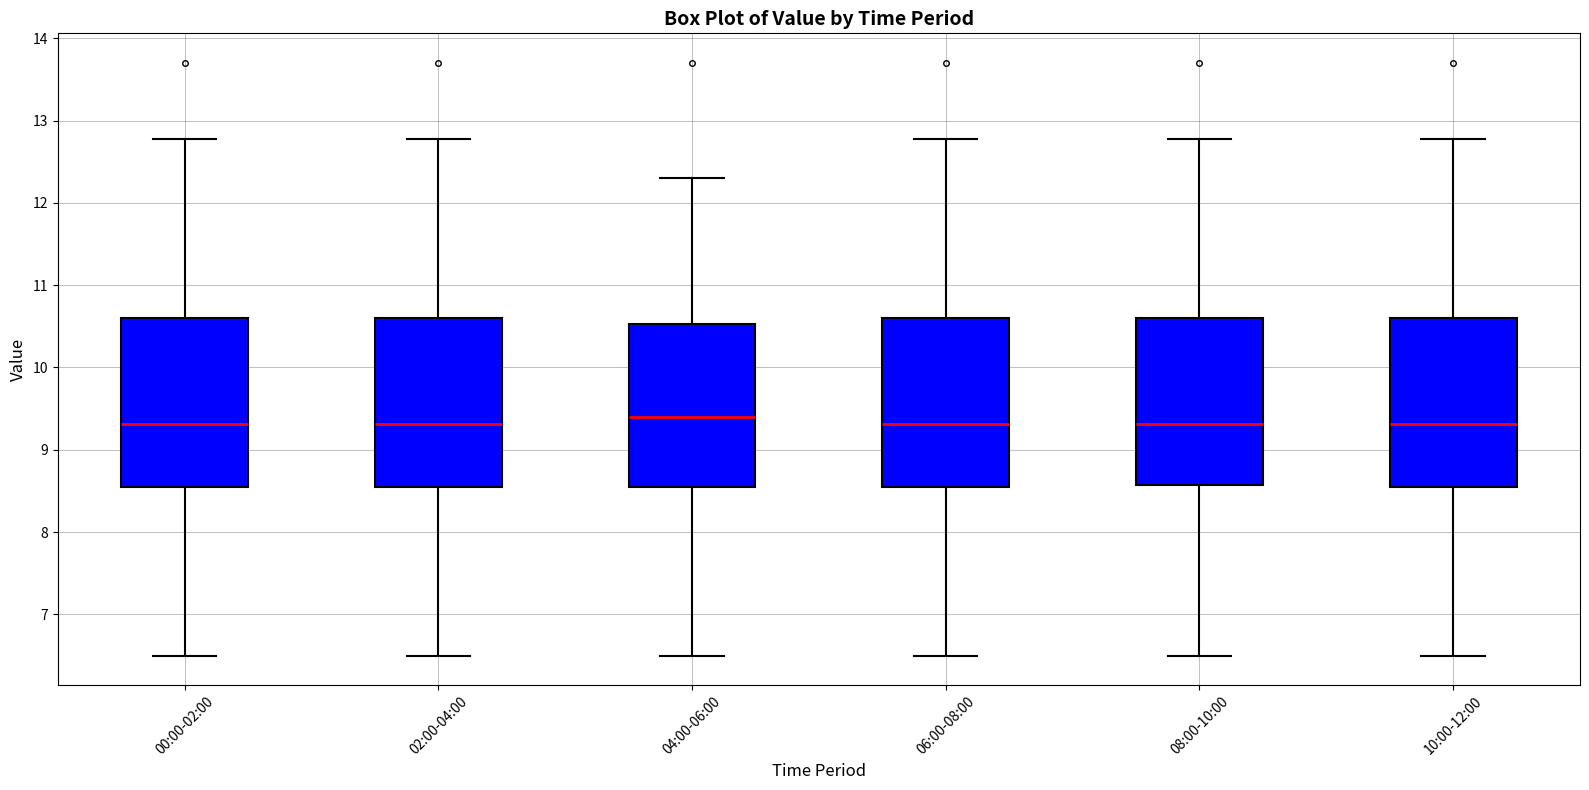

Where is the upper edge of the box for 00:00-02:00 on the y-axis? The values are not printed on the chart, so give them approximately, as read against the axis.

10.6